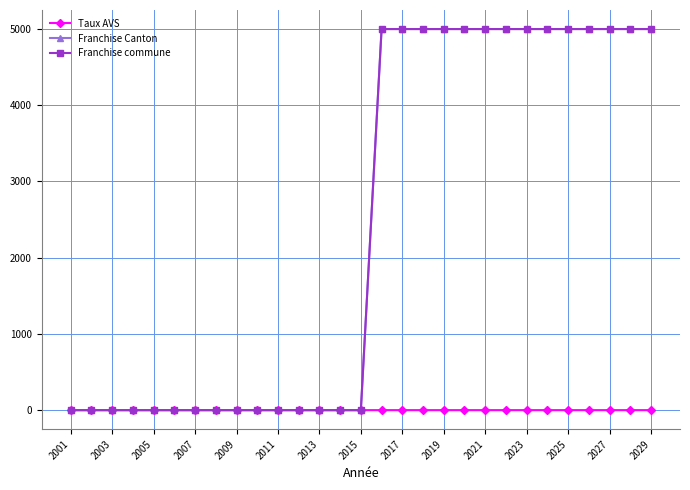

True or false: Franchise Canton has more than 0 interior local peaks.

False